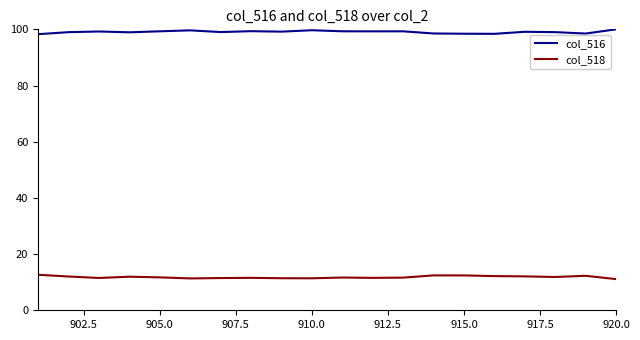

True or false: col_516 and col_518 intersect in this chart.

False